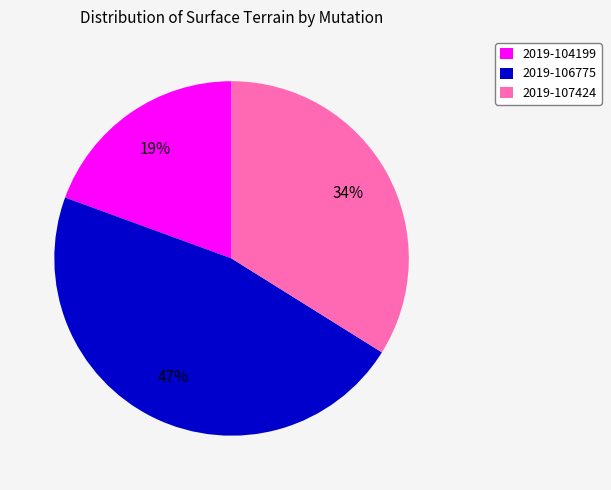

Which category has the biggest portion of the pie?

2019-106775